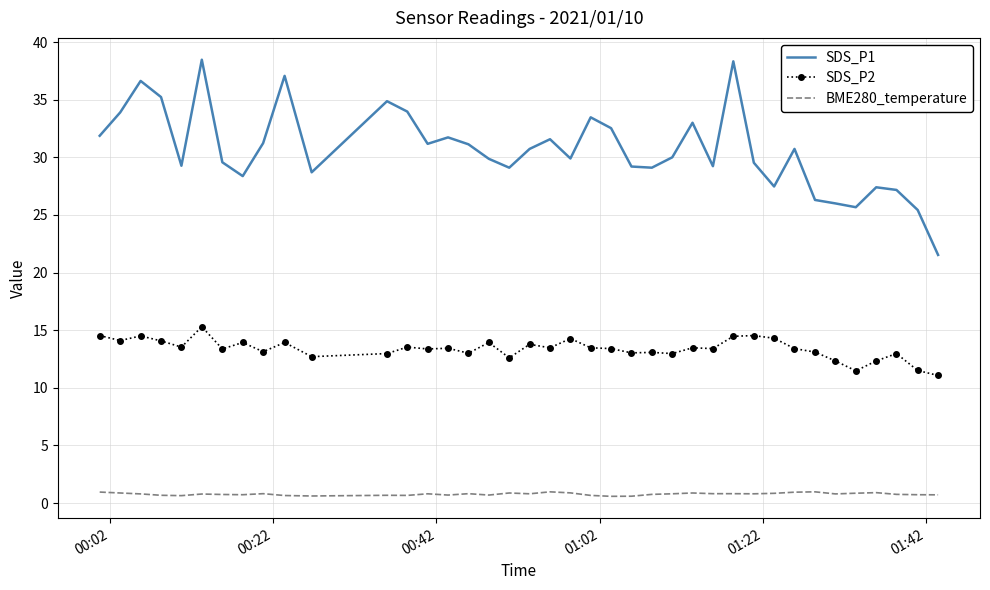

What is the difference between the maximum and minimum values in the SDS_P1 series?

16.9